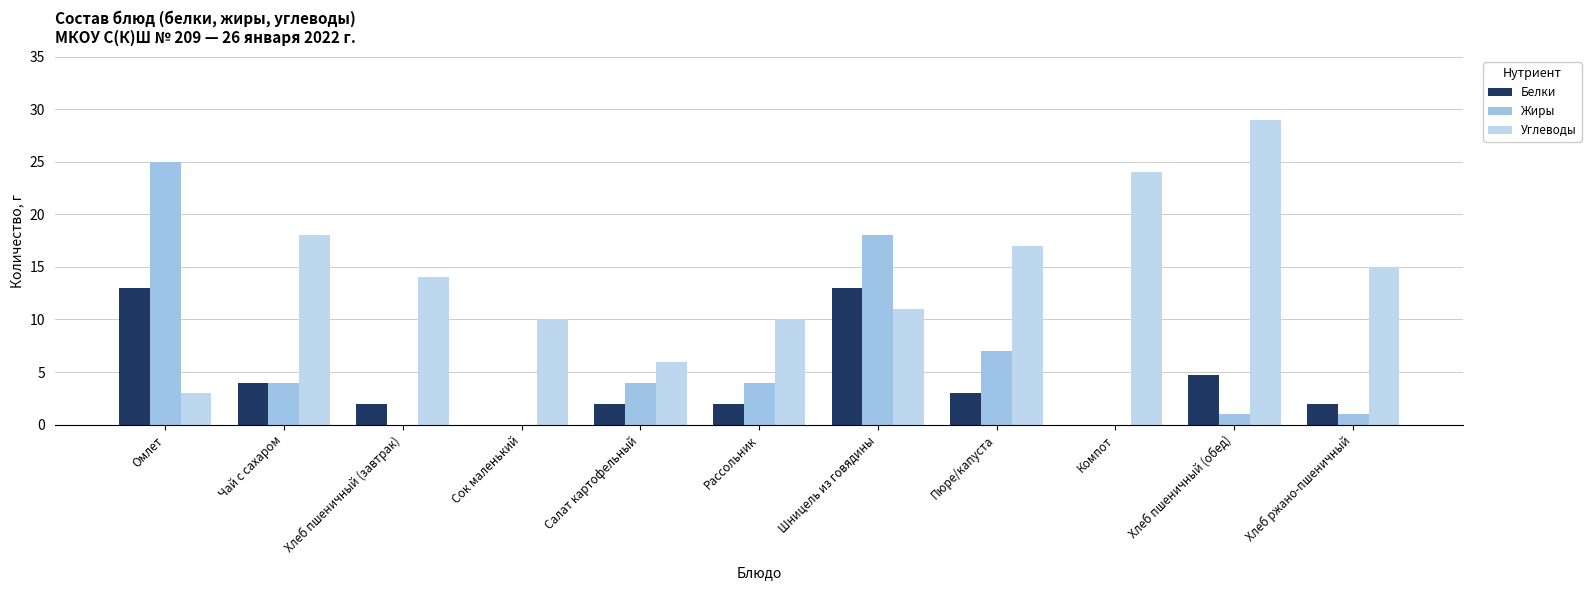

Are the bars horizontal?

No